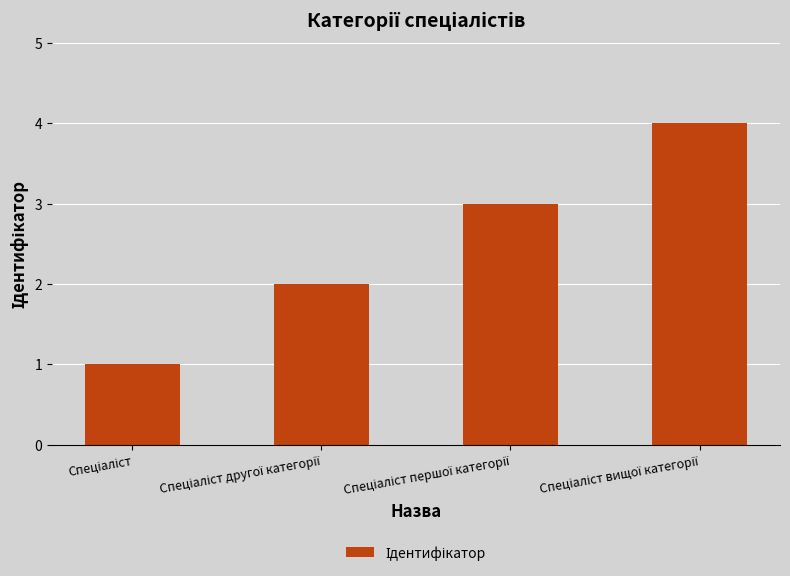

What is the greatest value displayed?

4